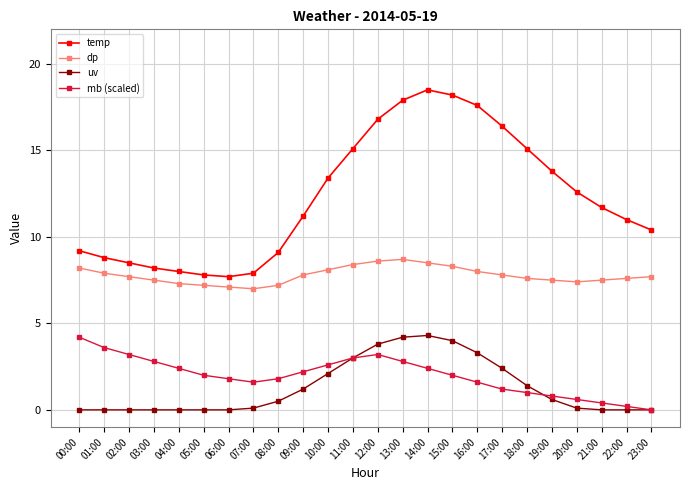

Is it true that mb (scaled) equals 1.2 at 17:00?

True